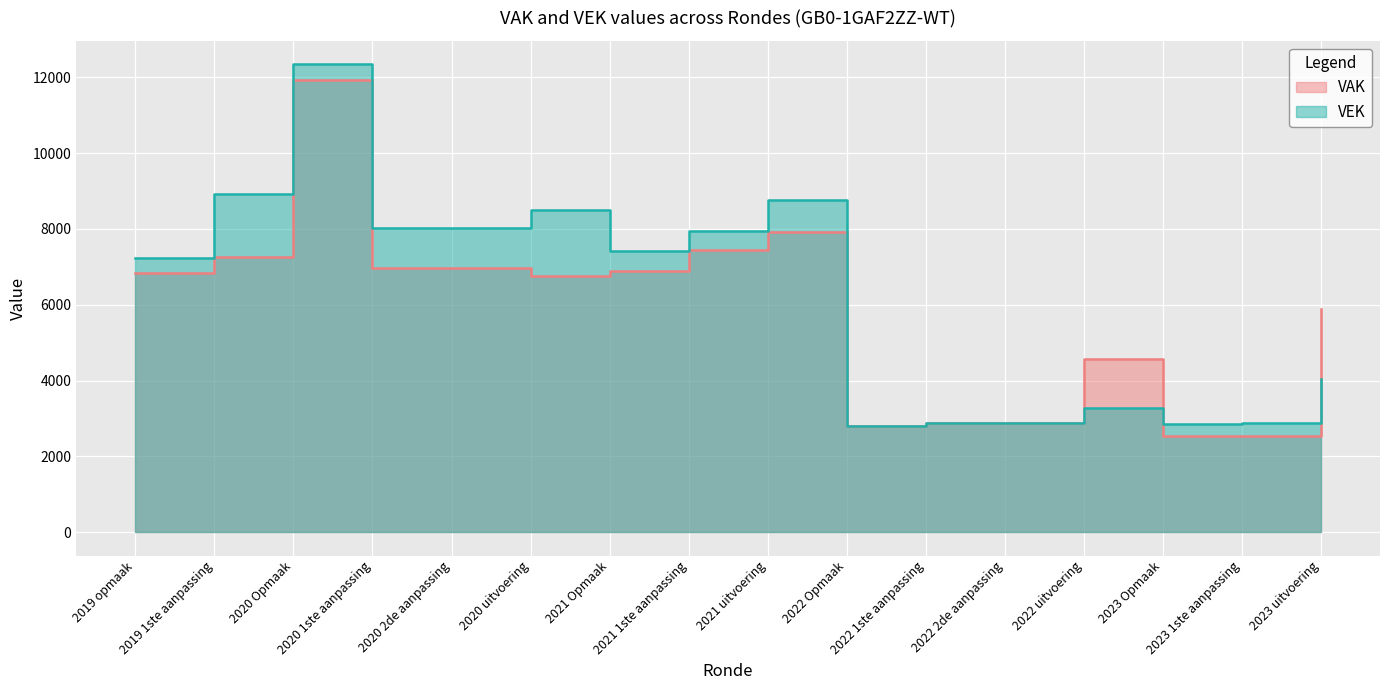

What is the label of the 9th point from the left?

2021 uitvoering